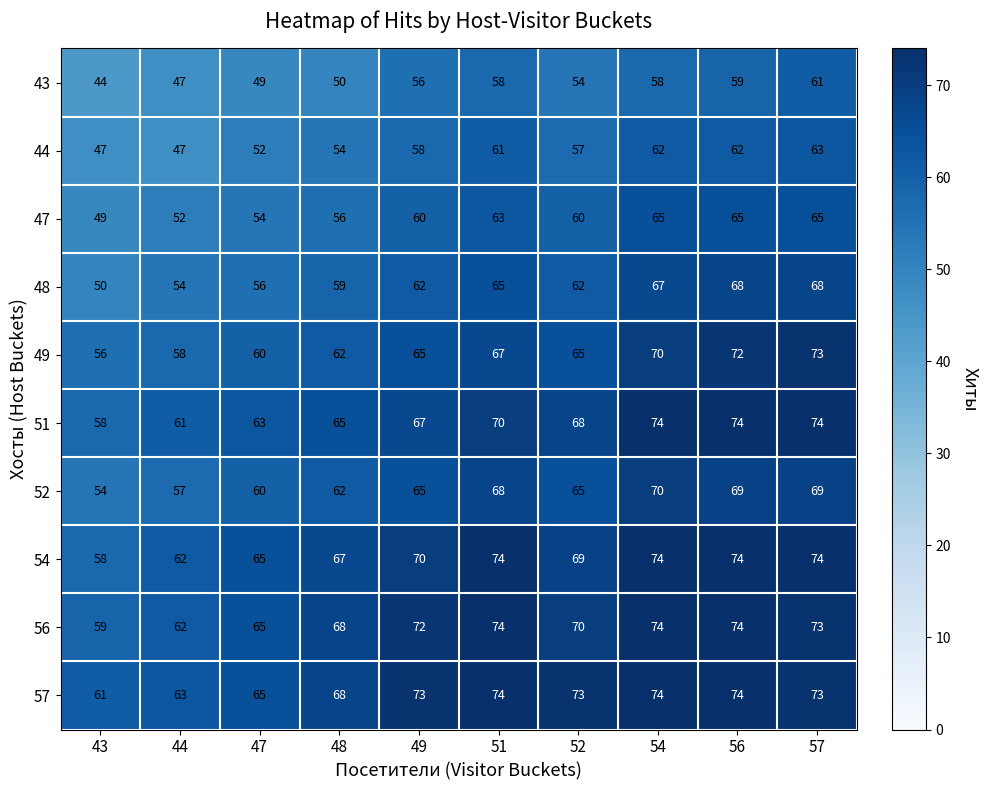

Between 49 and 57, which series saw the biggest shift?

49